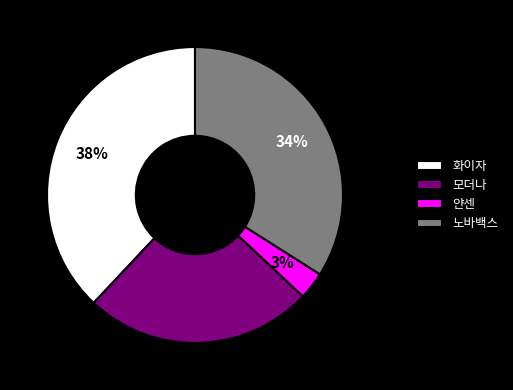

What is the ratio of the value at 노바백스 to the value at 모더나?

1.4